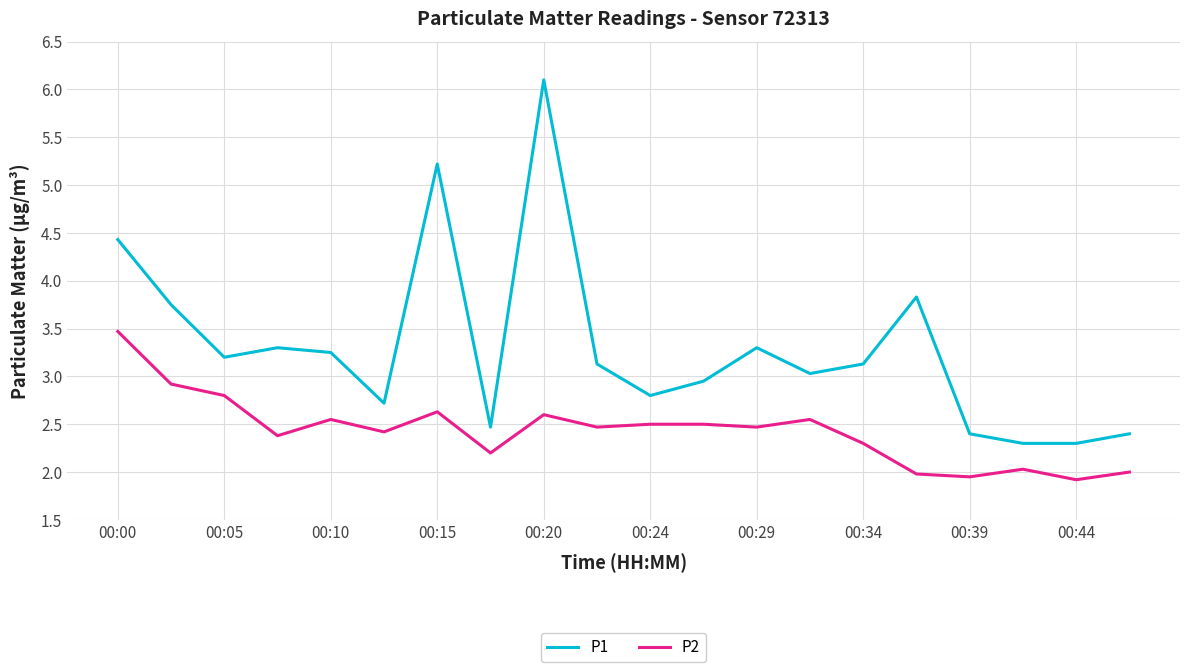

Which series has the largest total across all categories?

P1